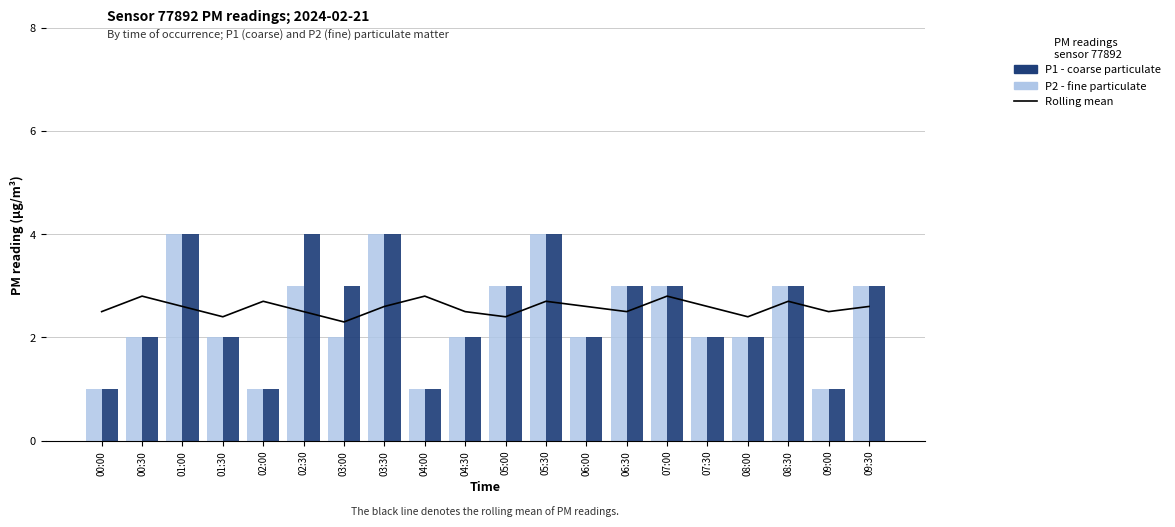

Between 02:30 and 09:30, which is larger?

09:30